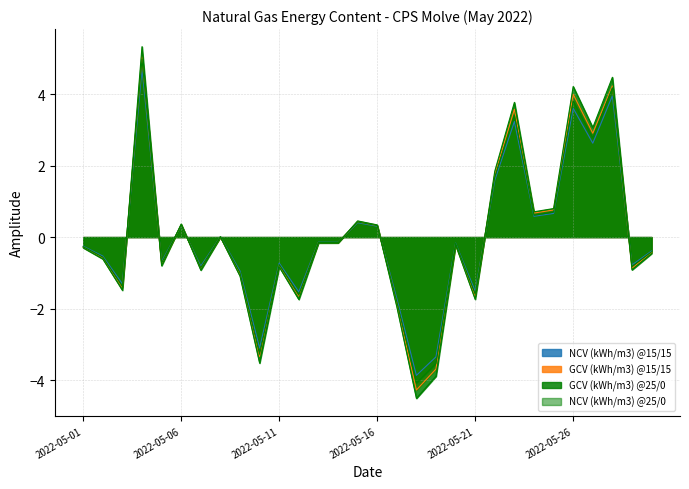

After their last crossing, which series has the higher values: GCV (kWh/m3) @25/0 or NCV (kWh/m3) @25/0?

NCV (kWh/m3) @25/0